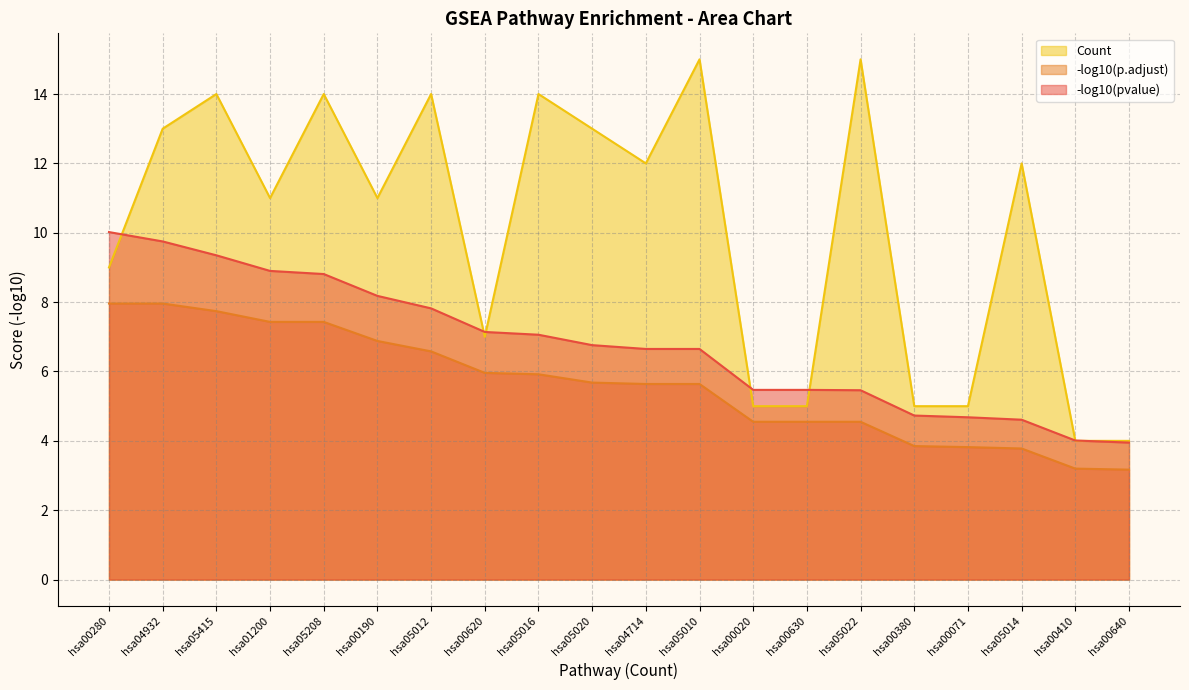

Between hsa05020 and hsa00020, which series saw the biggest shift?

Count